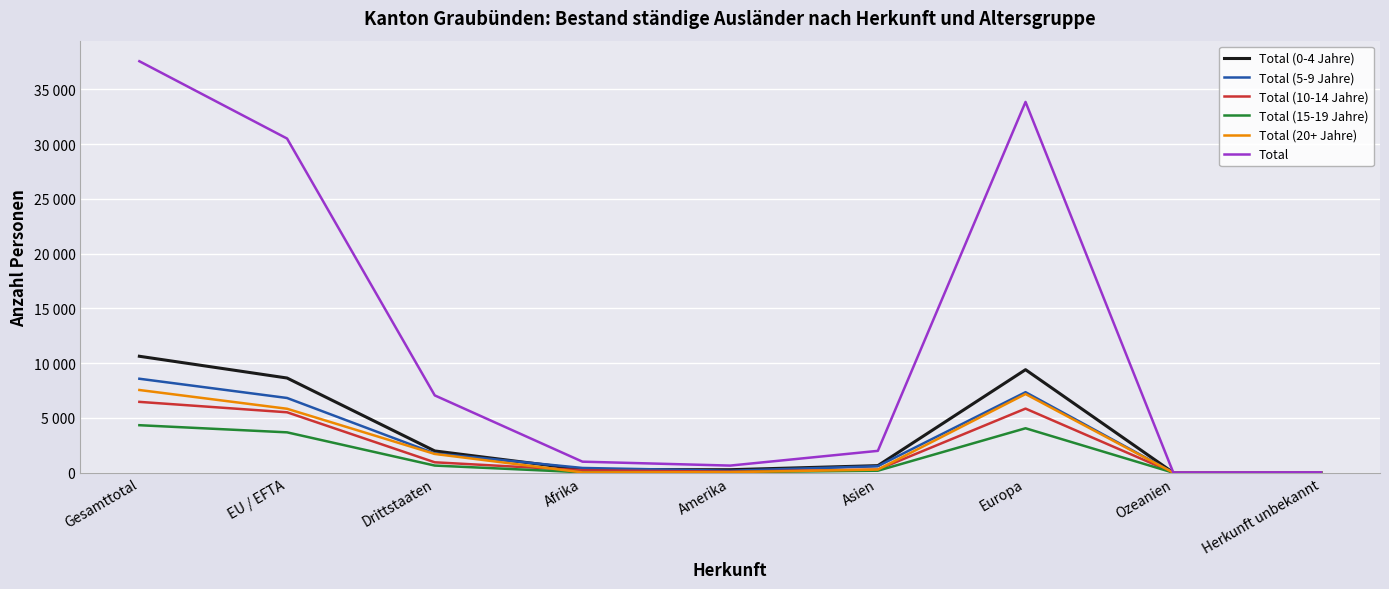

Which series ends up on top after the final intersection of Total (15-19 Jahre) and Total (20+ Jahre)?

Total (15-19 Jahre)